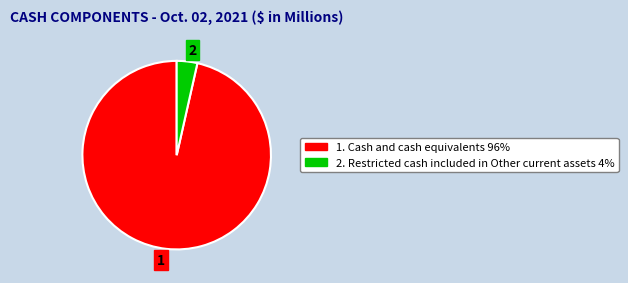

Do 1 and 2 together represent more than half of the pie?

Yes